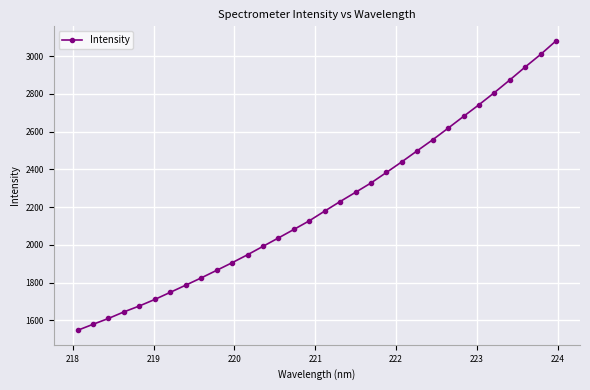

What is the smallest value displayed?

1547.8